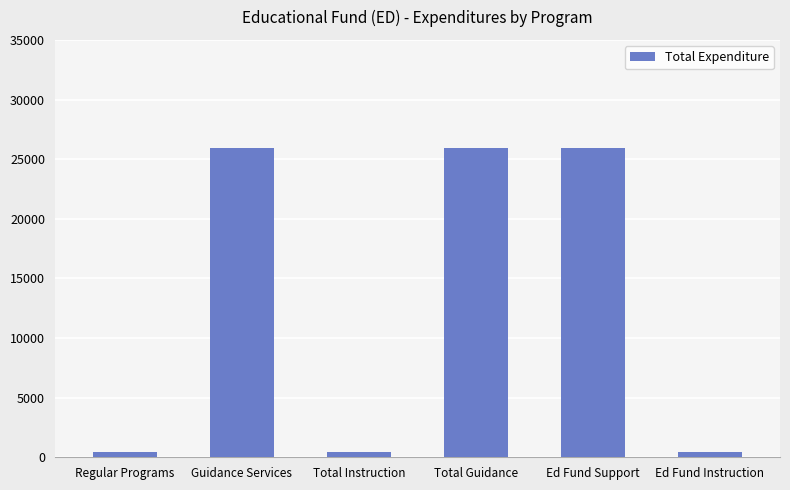

What is the label of the 6th bar from the right?

Regular Programs